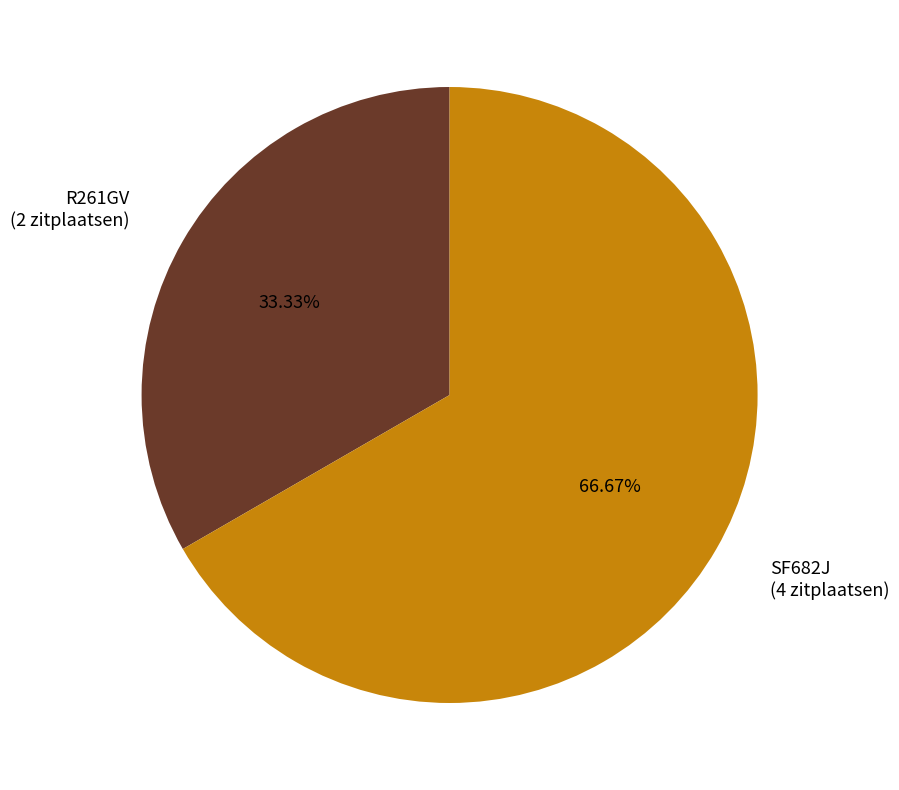

Does SF682J represent more than half of the total?

Yes